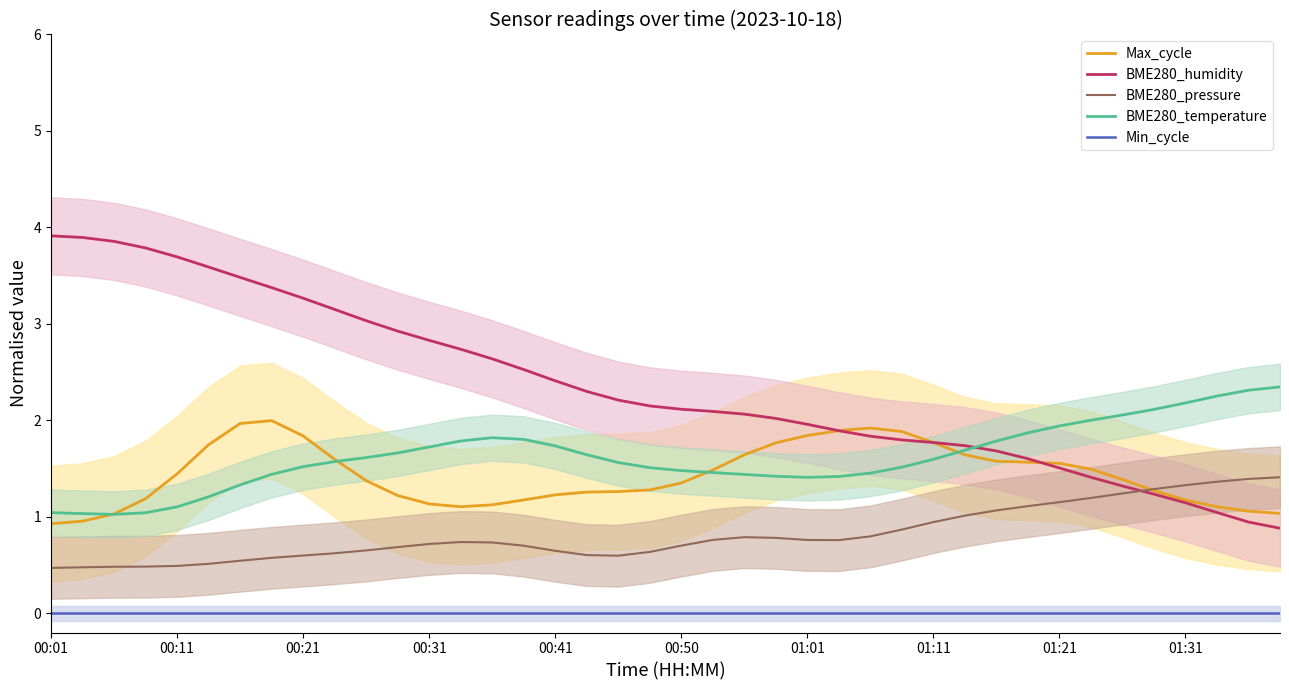

What is the lowest value of the BME280_temperature series?

1.0